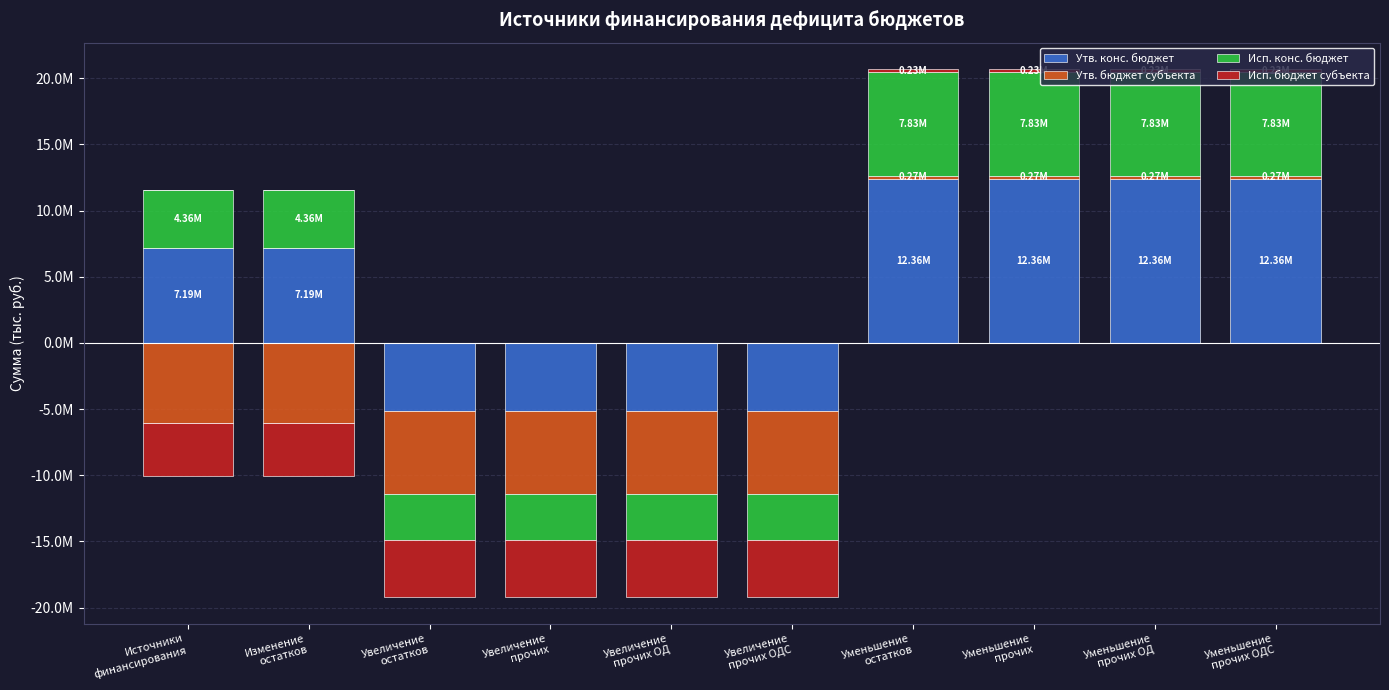

The Исп. конс. бюджет series shows 13272131.6 at Уменьшение
прочих ОД. True or false?

False